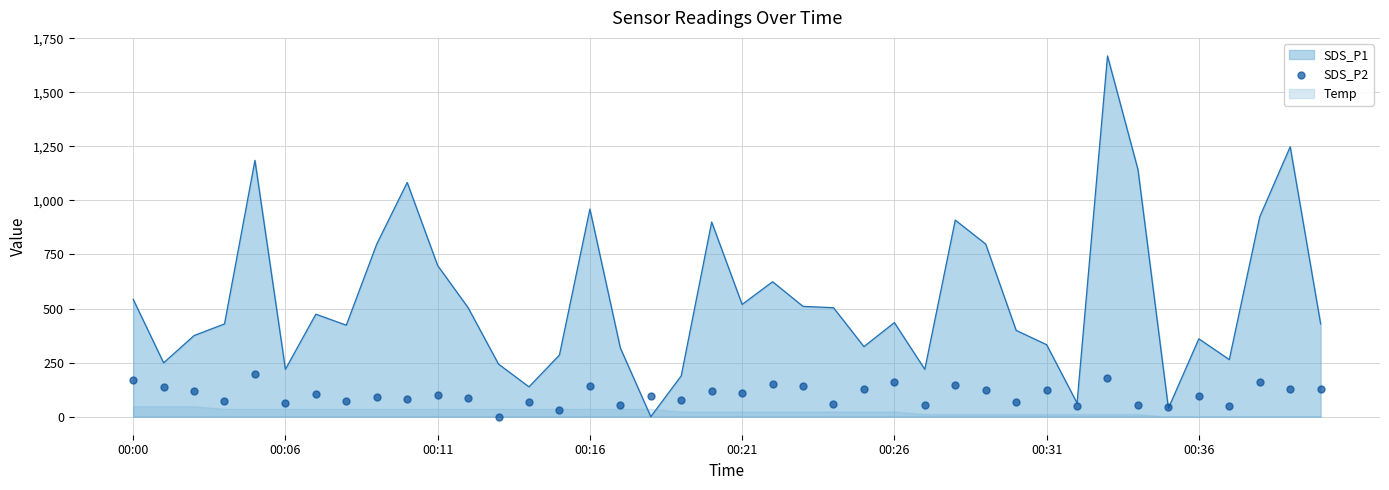

Which has a higher value, 27 or 14?

27